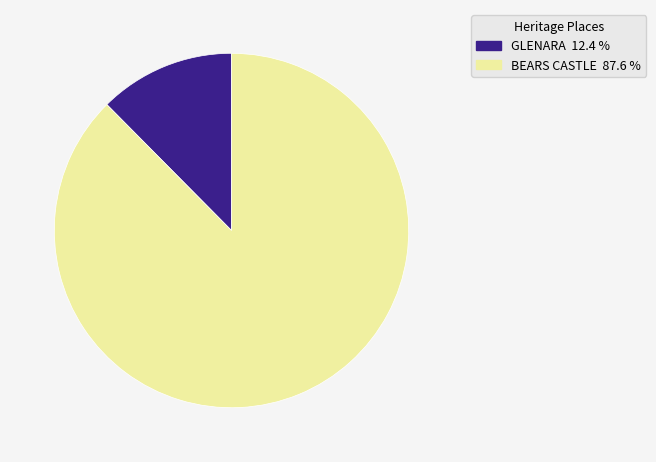

Do BEARS CASTLE and GLENARA together represent more than half of the pie?

Yes